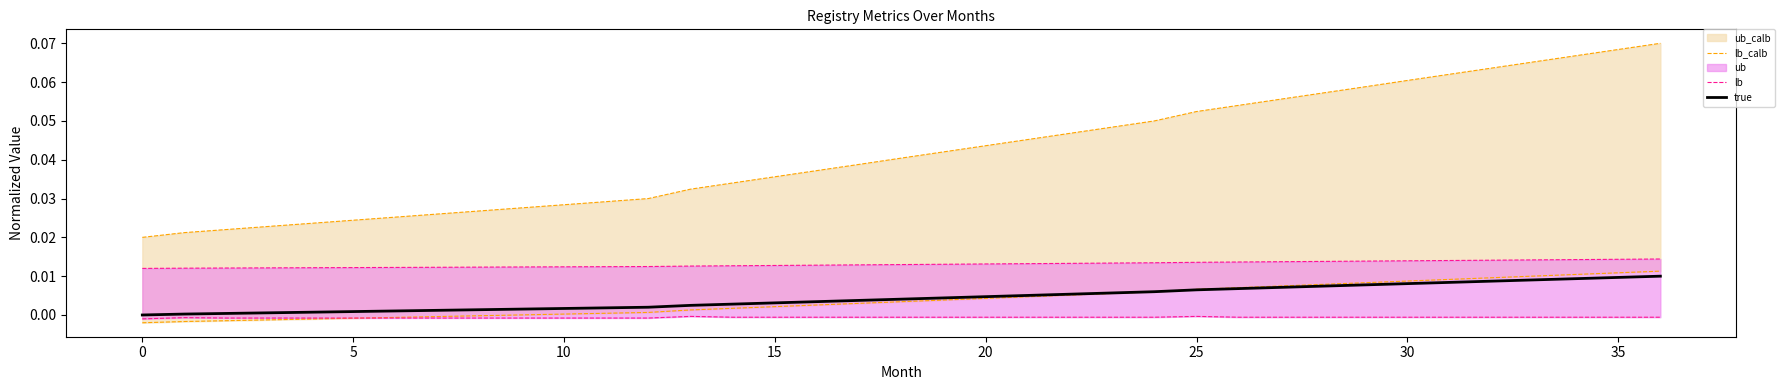

Is it true that true equals 0.0 at 32?

False